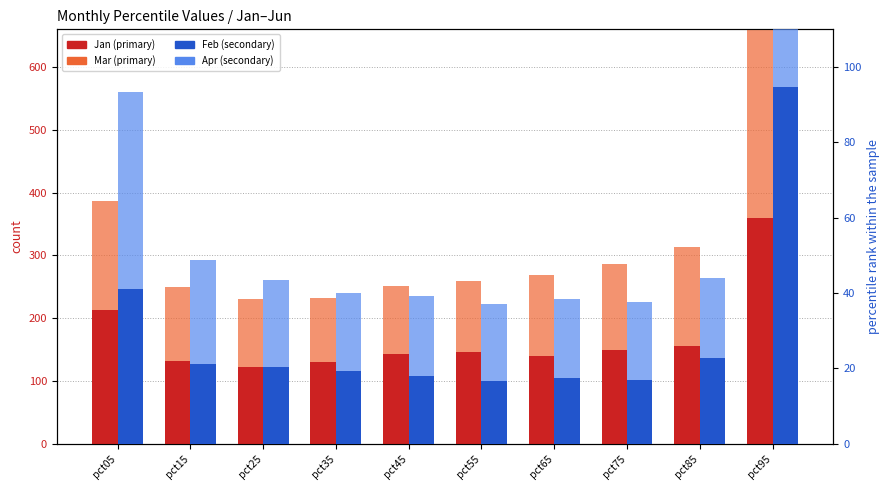

The value of Apr (%) at pct35 is 8.4. True or false?

False